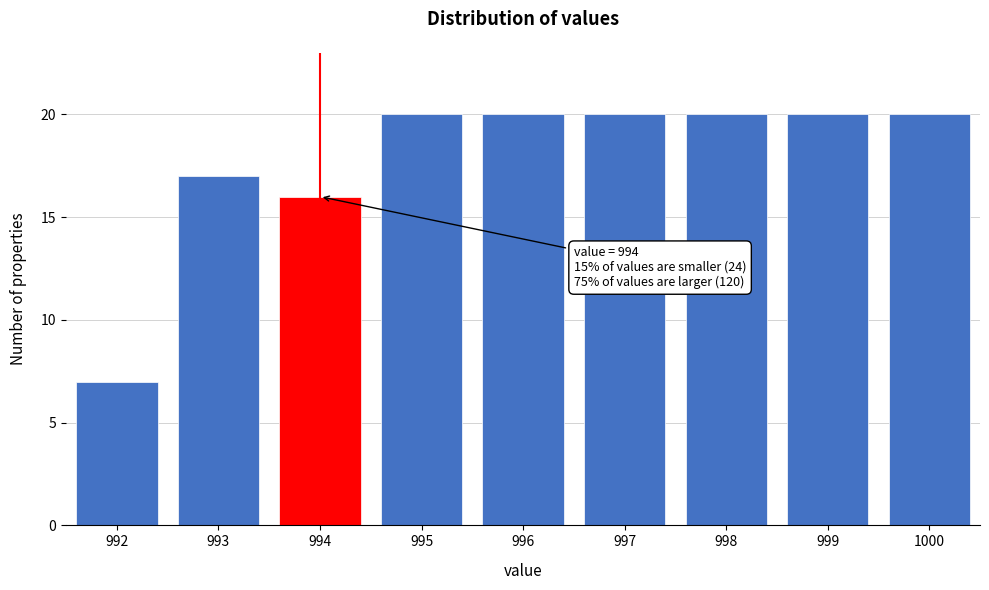

Reading right to left, list all the values displayed in this chart.

1000=20	999=20	998=20	997=20	996=20	995=20	994=16	993=17	992=7